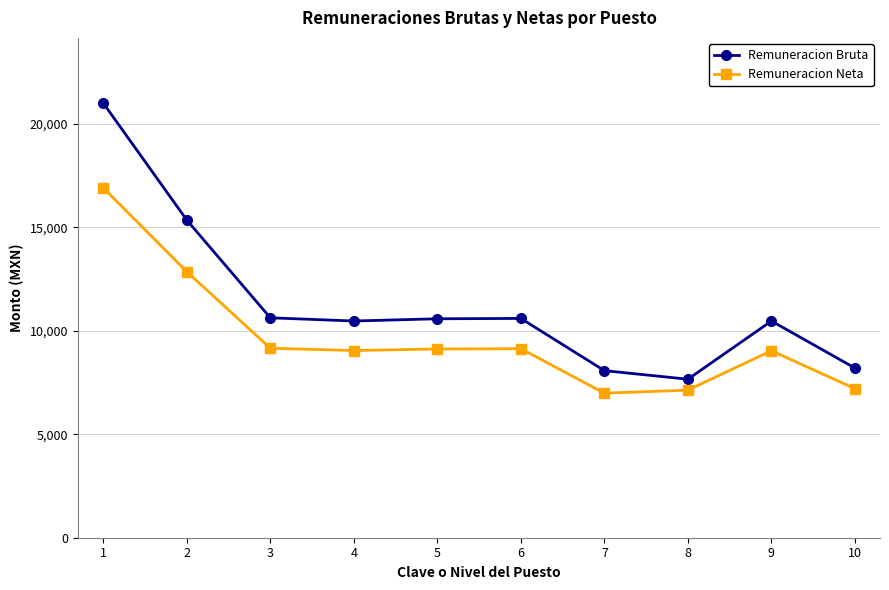

The Remuneracion Bruta series shows 8077.5 at 7. True or false?

True